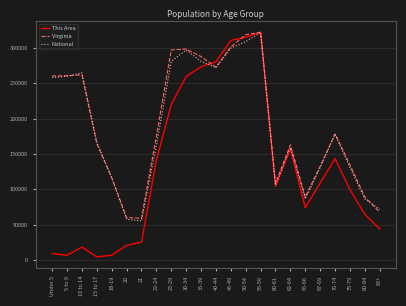

The value of Virginia at 20 is 60167.0. True or false?

True